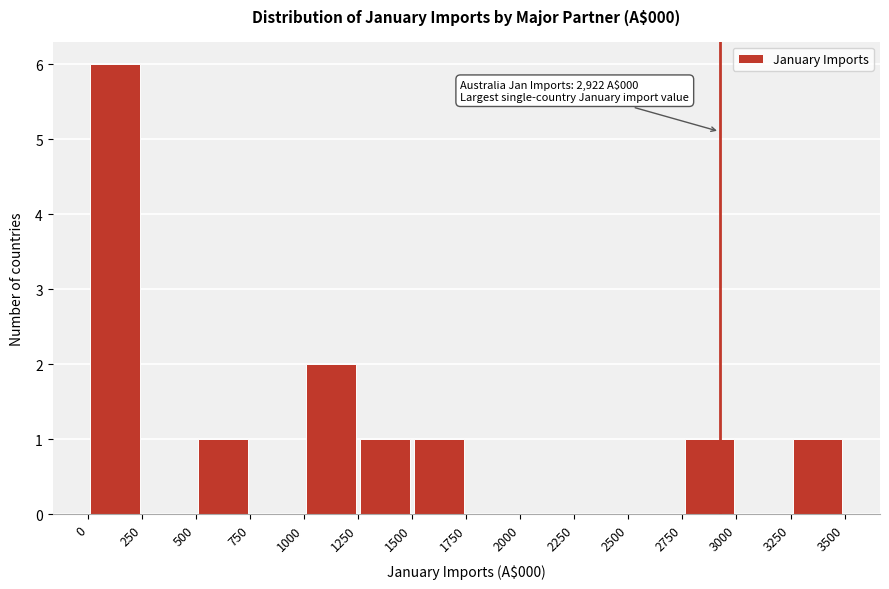

Over which range of the x-axis is the bar tallest?

0 to 250